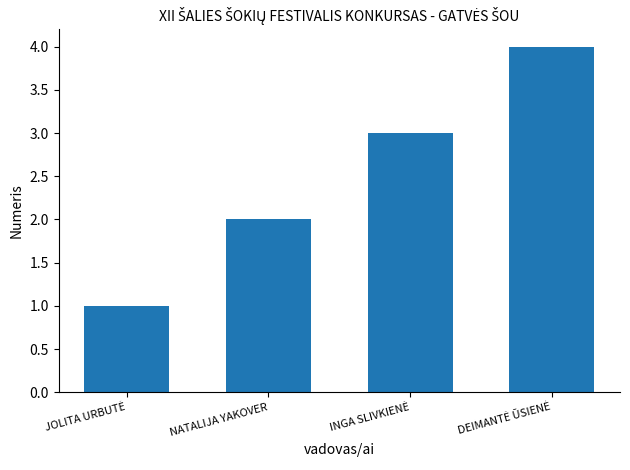

Reading right to left, list all the values displayed in this chart.

4	3	2	1